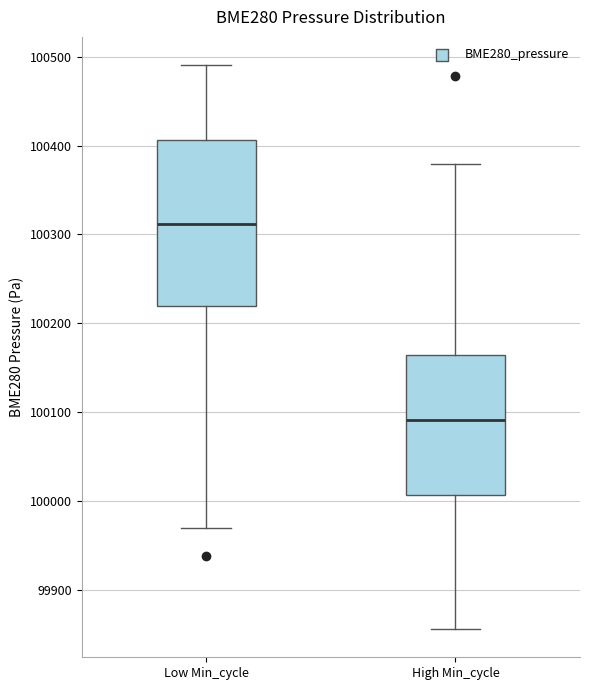

Reading left to right, read every box against the y-axis: the position of its median line, the range the box covers, and the ends of its whiskers. The values are not printed on the chart, so give them approximately, as read against the axis.

Low Min_cycle: median 100310, box 100220 to 100410, whiskers 99970 to 100490
High Min_cycle: median 100090, box 100010 to 100160, whiskers 99860 to 100380